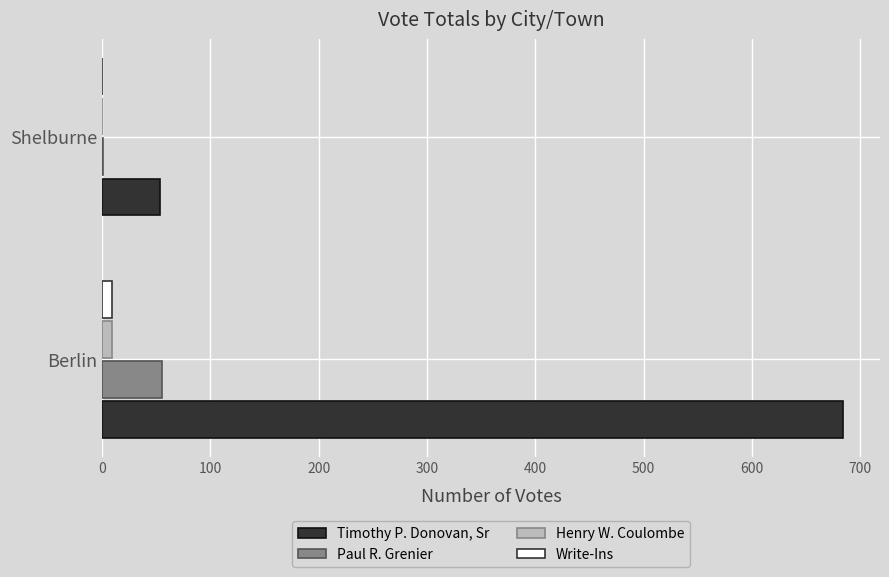

Between Berlin and Shelburne, which series saw the biggest shift?

Timothy P. Donovan, Sr